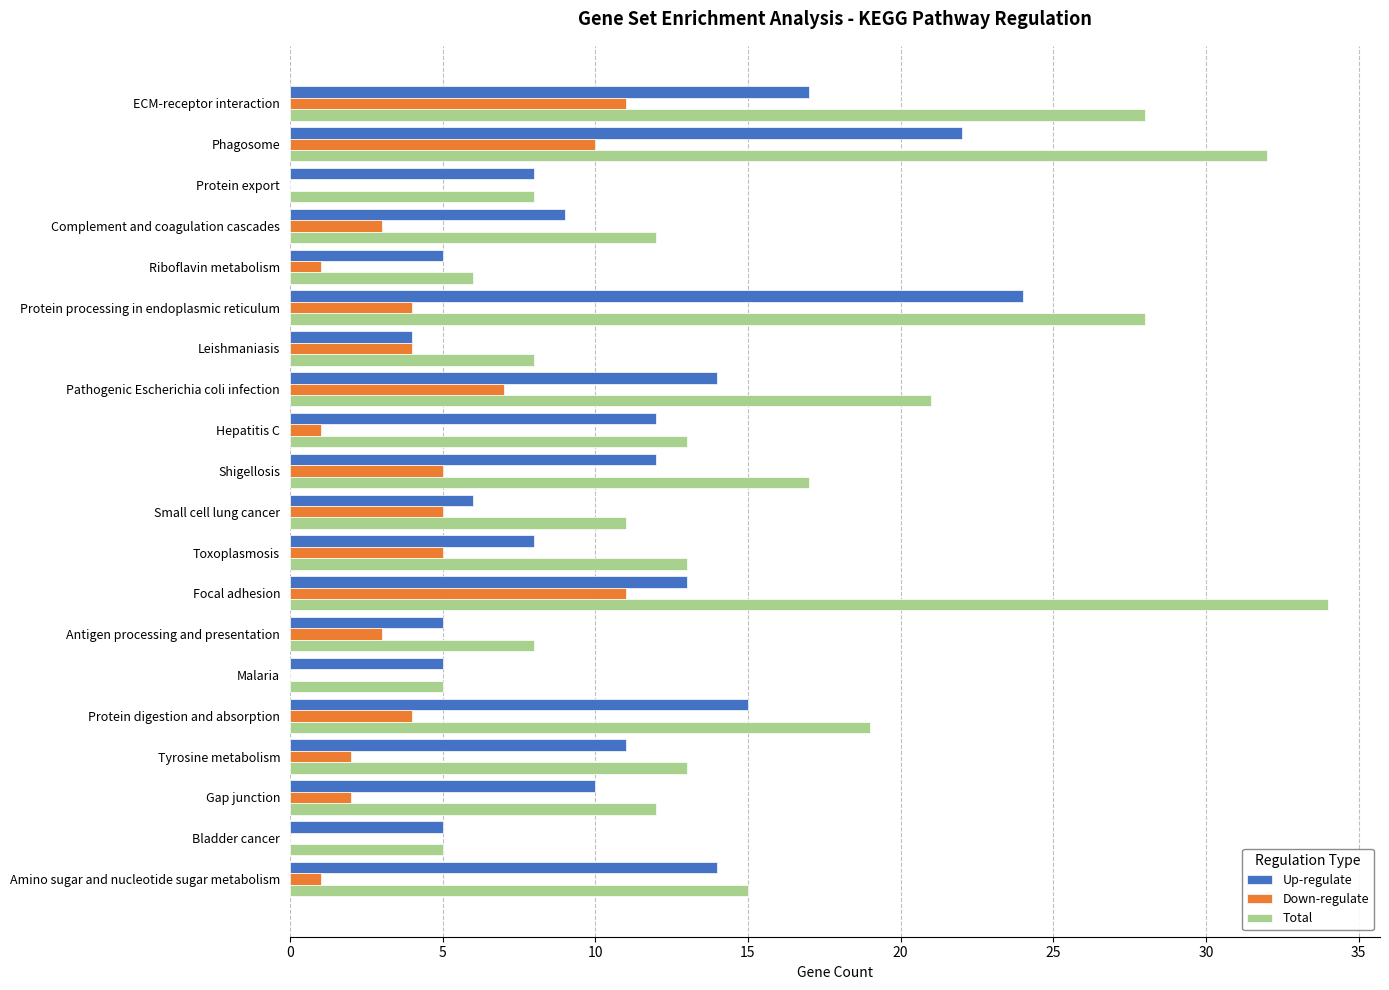

What value does the Down-regulate series have at Antigen processing and presentation?

3